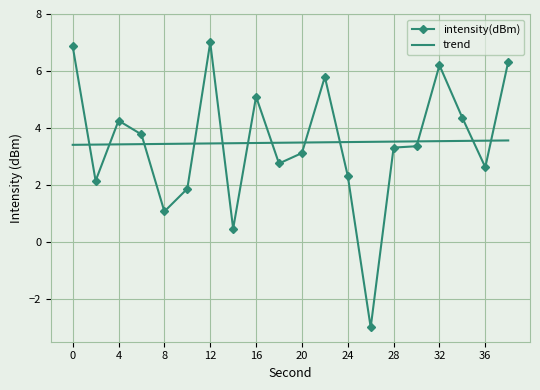

Which series has the largest range (max minus min)?

intensity(dBm)